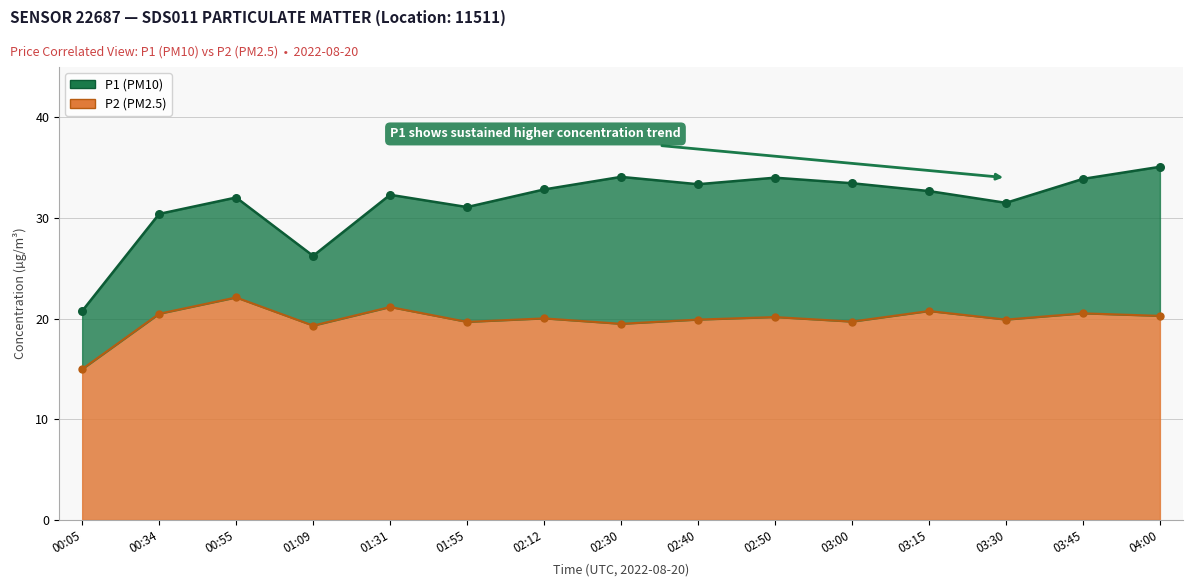

Which series has the largest total across all categories?

P1